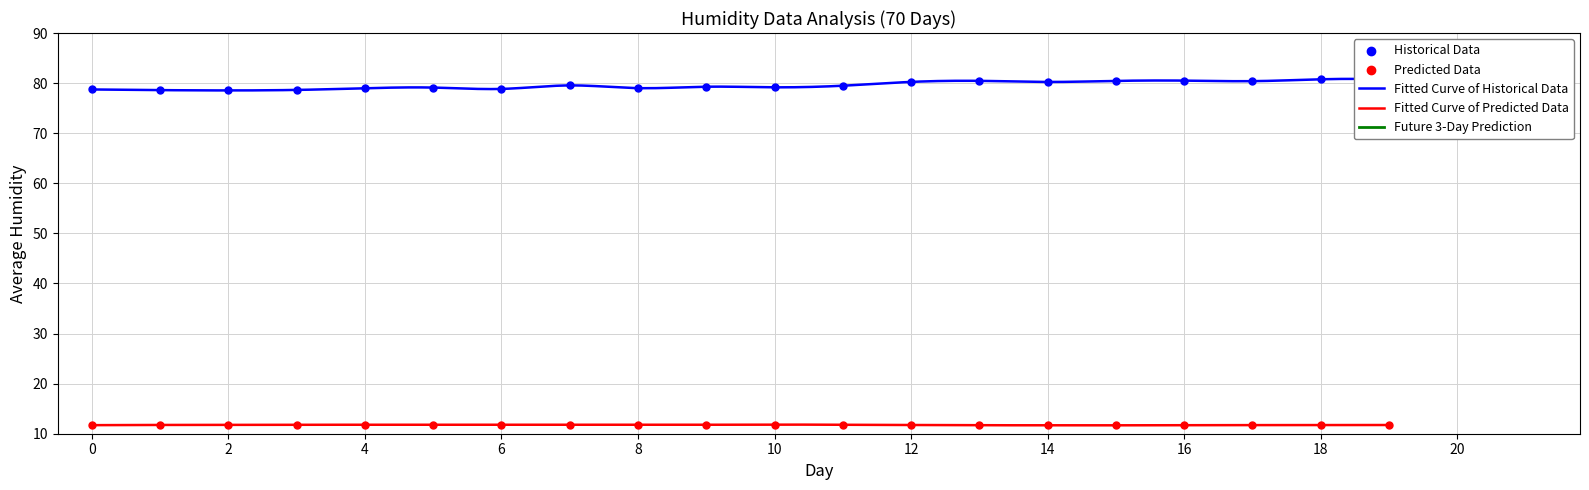

What is the minimum value for Fitted Curve of Historical Data?

78.5